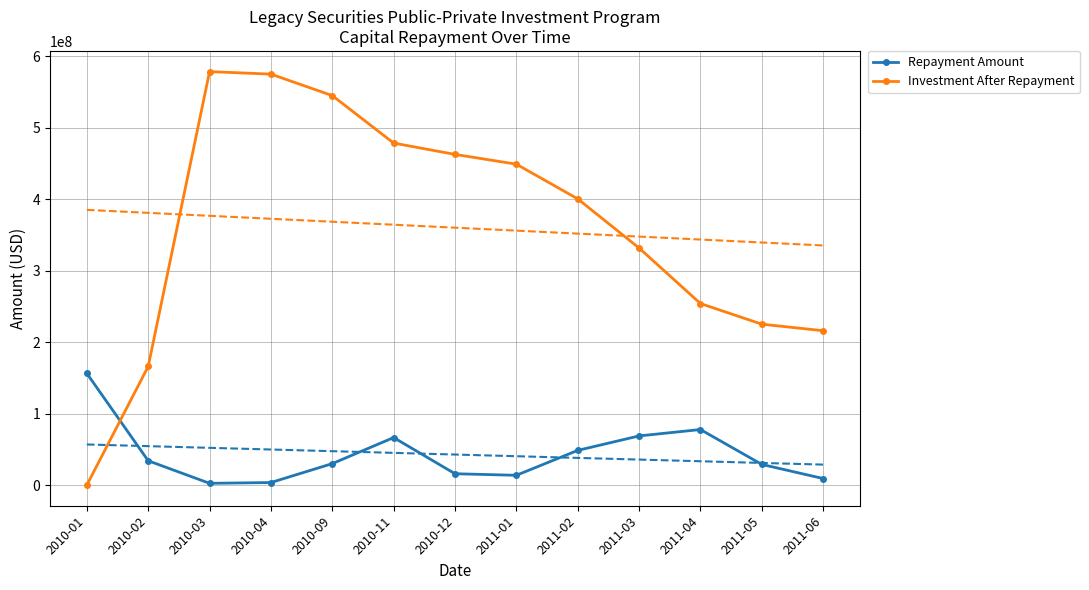

At which category is the sum across all series the highest?

2010-03